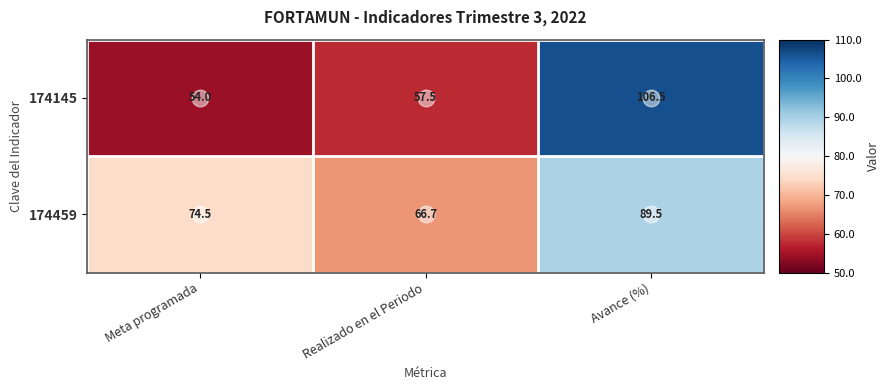

List the series in order of their overall mean, highest first.

174459, 174145